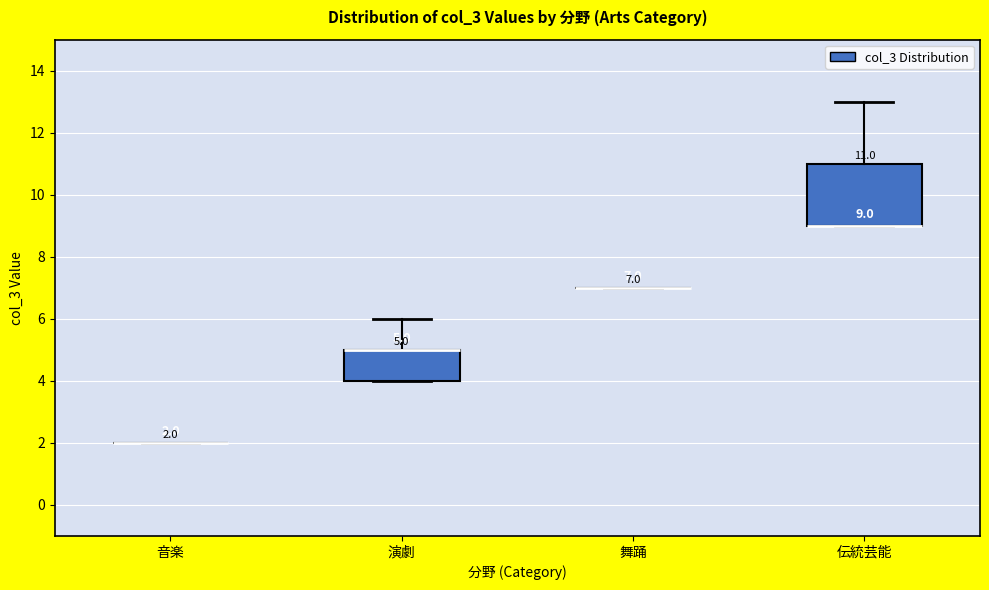

Which box is the tallest, from its lower edge to its upper edge?

伝統芸能